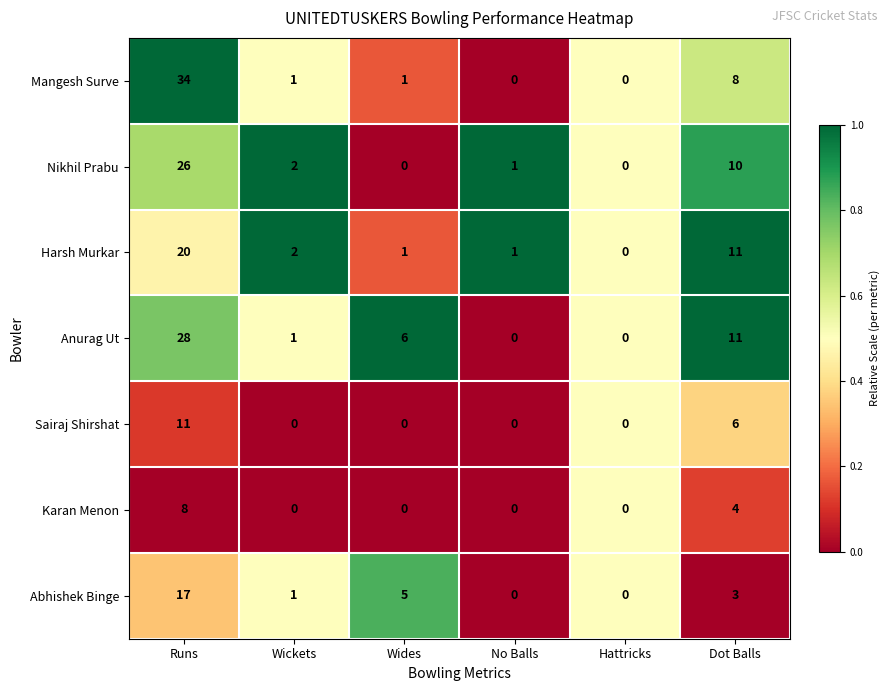

The Anurag Ut series shows 2 at Wickets. True or false?

False